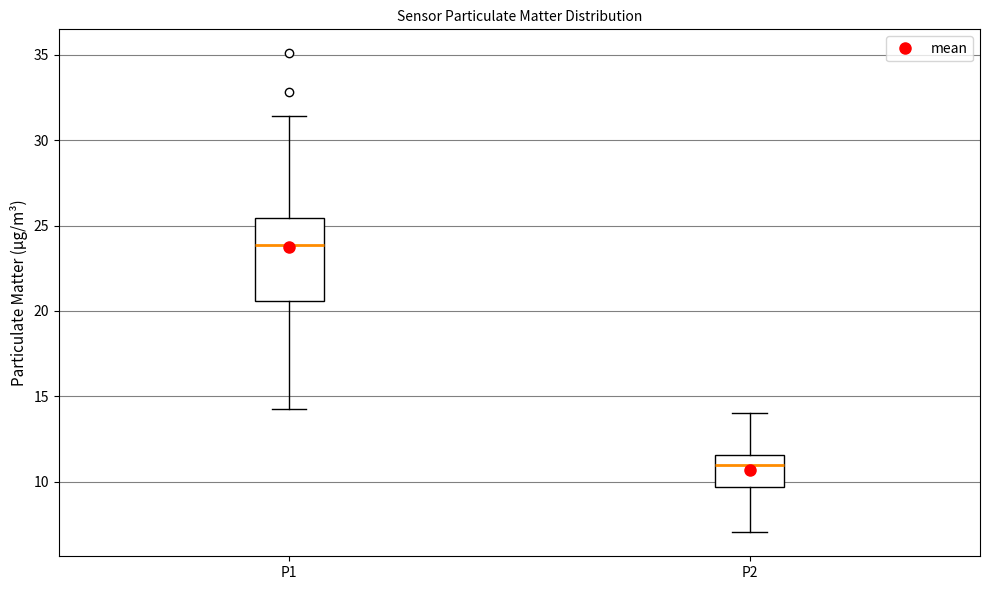

Reading left to right, read every box against the y-axis: the position of its median line, the range the box covers, and the ends of its whiskers. The values are not printed on the chart, so give them approximately, as read against the axis.

P1: median 24.0, box 20.5 to 25.5, whiskers 14.5 to 31.5
P2: median 11.0, box 9.5 to 11.5, whiskers 7.0 to 14.0